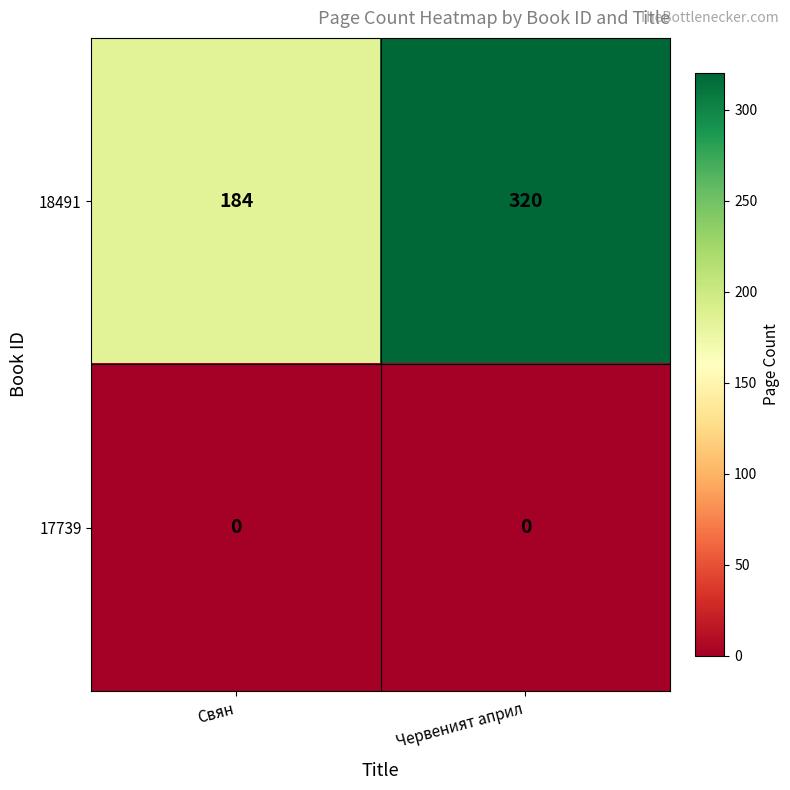

Rank the series at Червеният април from lowest to highest value.

17739, 18491